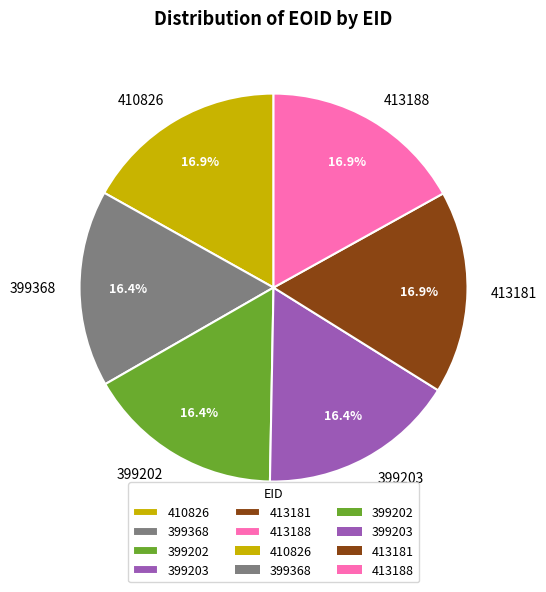

True or false: 413181 accounts for 17% of the total.

True